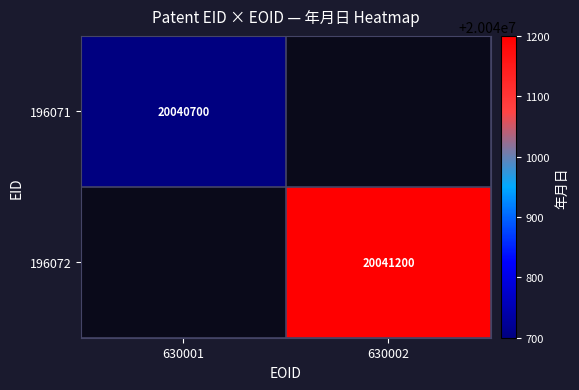

True or false: 196071 has a value of 20040700 at 630001.

True